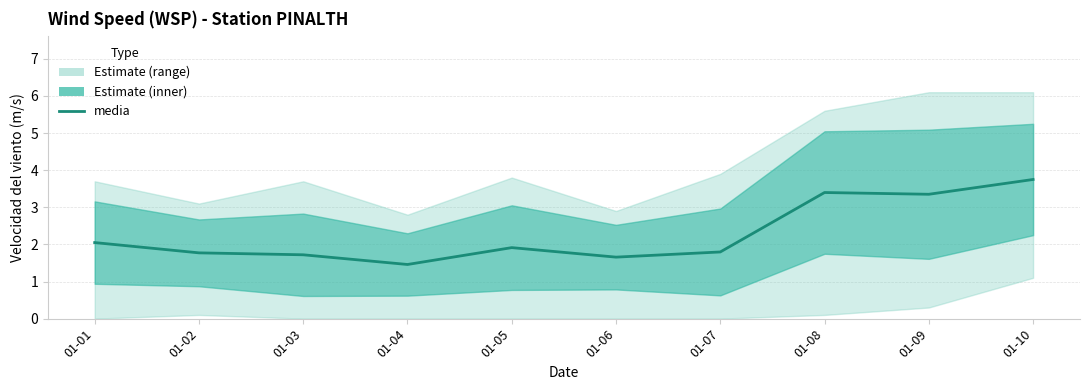

What is the difference between the maximum and minimum values?

2.3